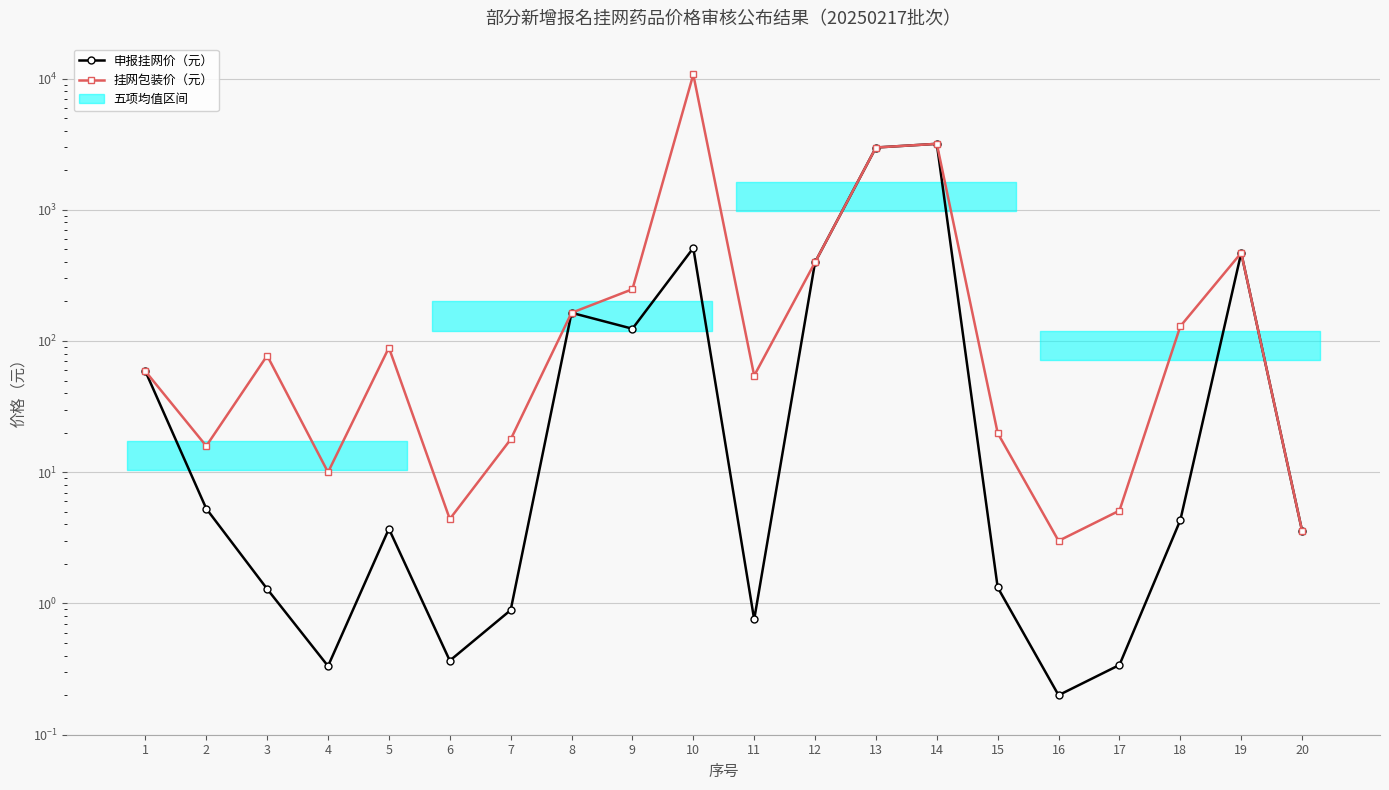

What is the sum of all 挂网包装价（元） values?

18658.6